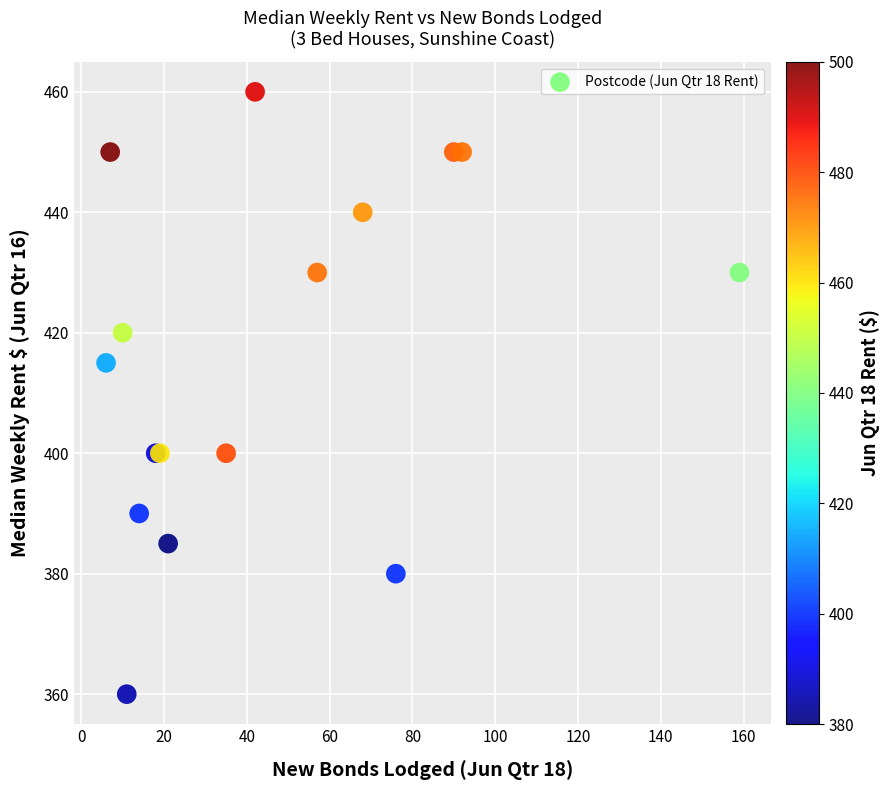

What Y value in the scatter plot is closest to 410?

415